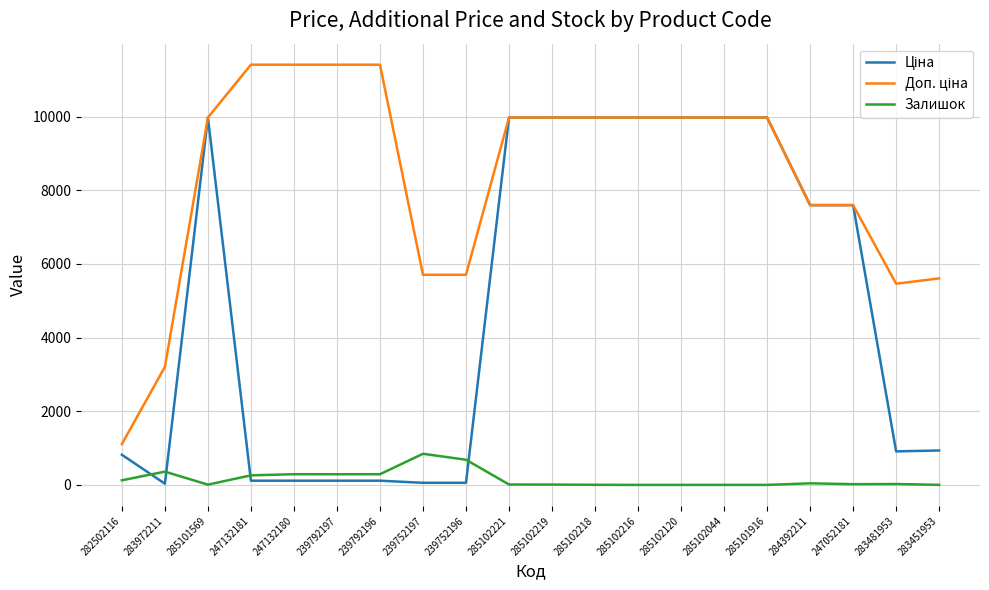

True or false: Залишок has a value of 9.0 at 285102219.

True